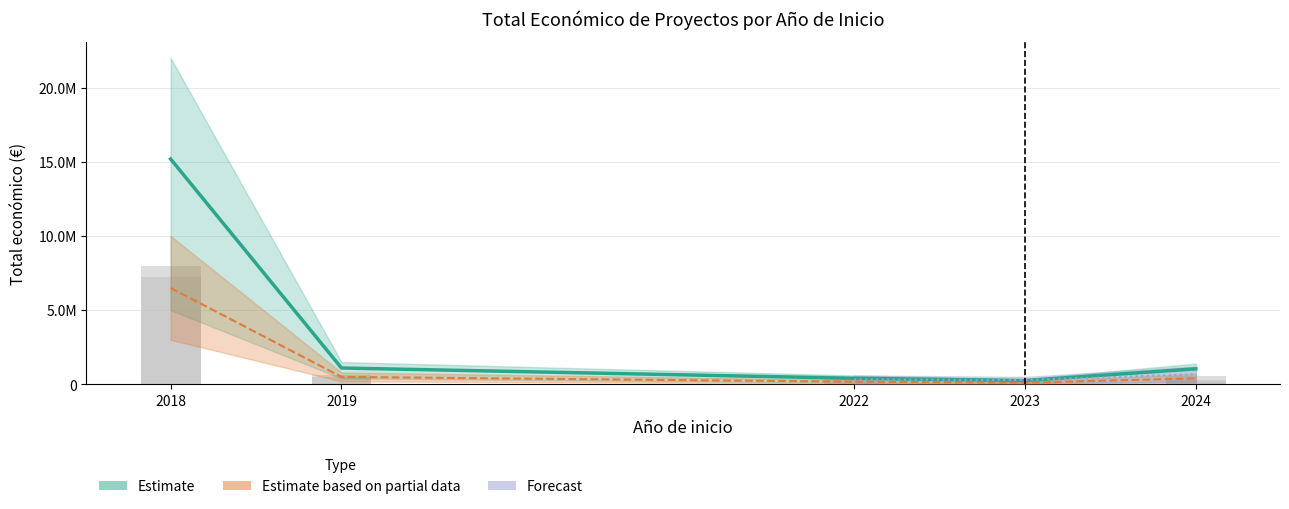

Where is the data nearest to the value 3989706?

2018